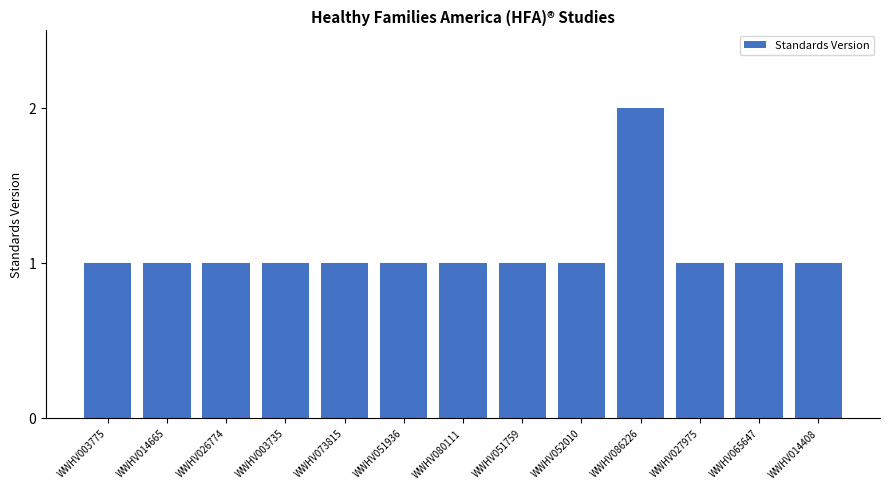

Which category has the highest value across all series?

WWHV086226